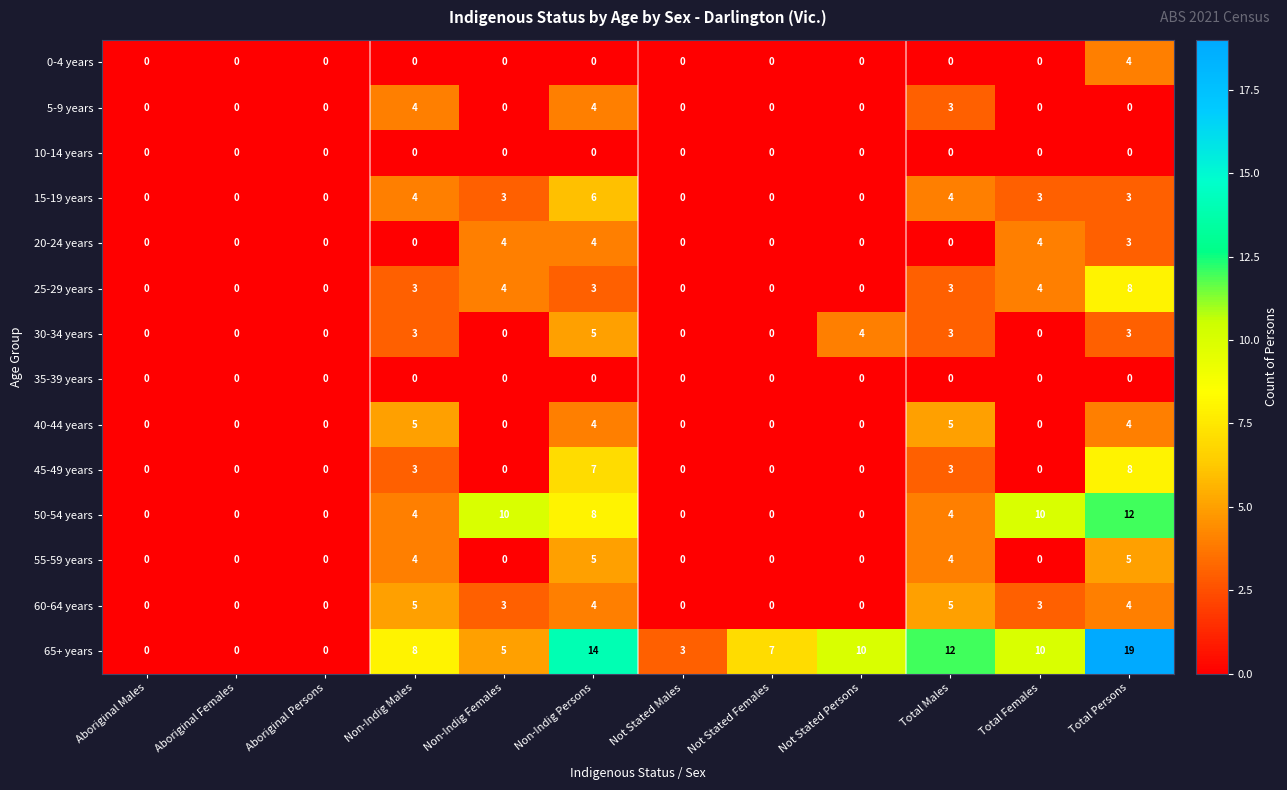

Which series has the widest spread of values?

65+ years